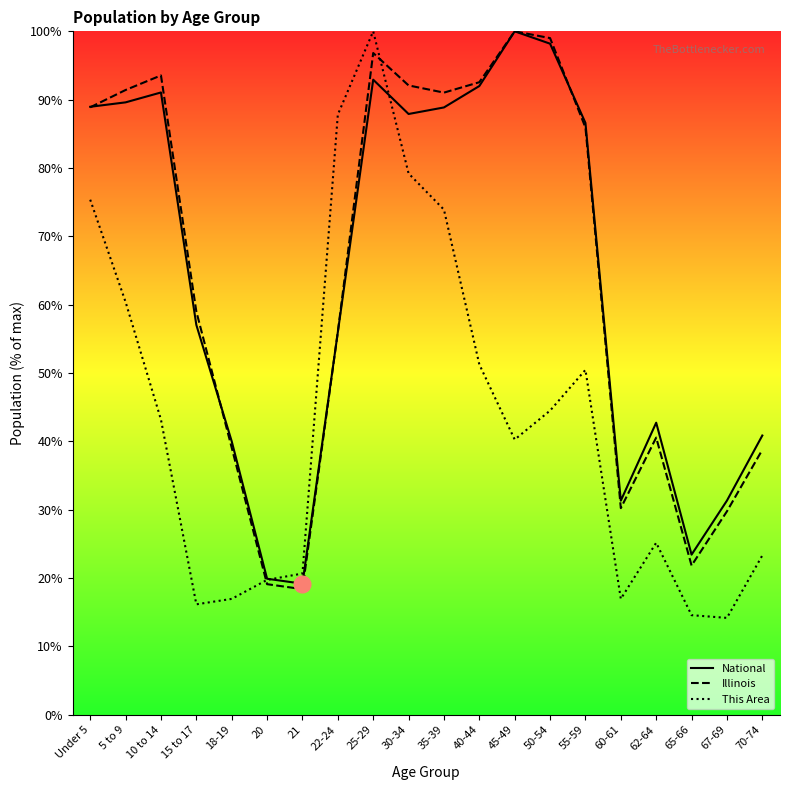

How many times do National and This Area cross each other?

2